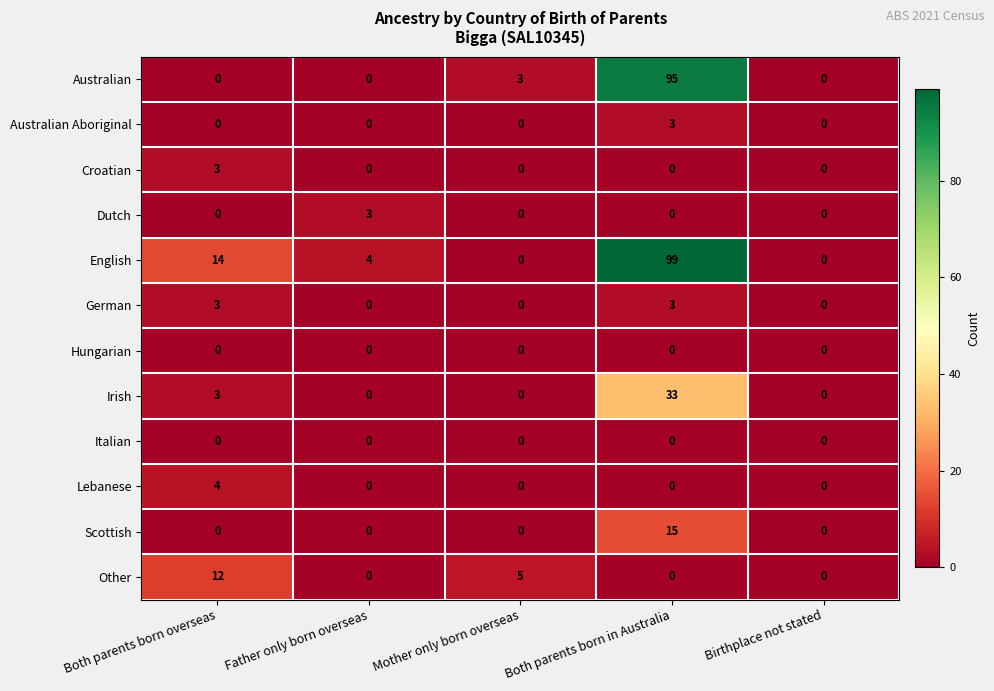

Which category has the highest value in the Croatian series?

Both parents born overseas